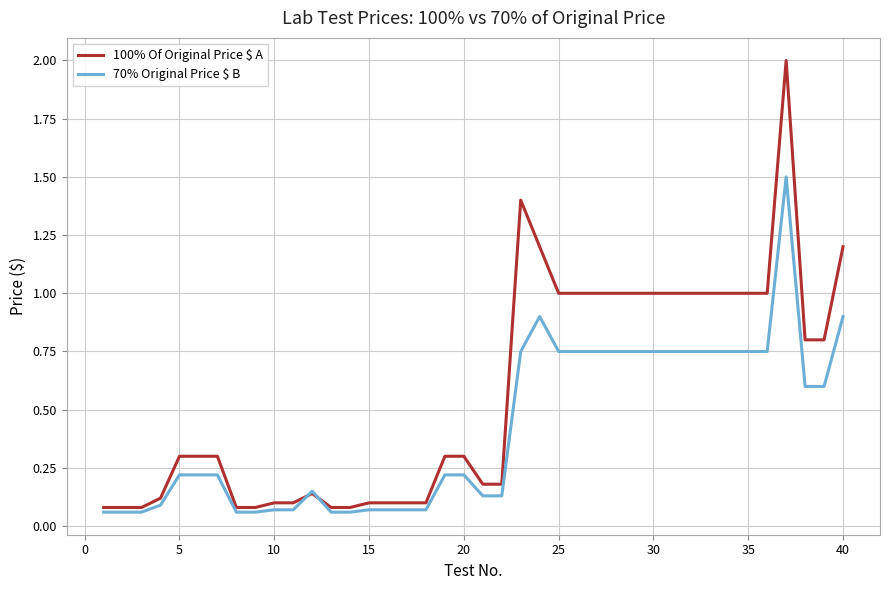

At how many categories does at least one series exceed 0?

40